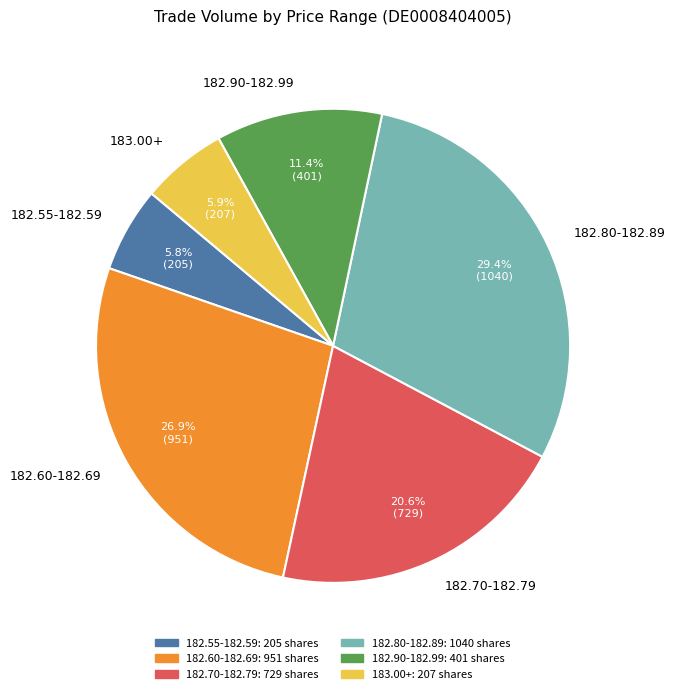

Is there any slice that represents more than half of the pie?

No